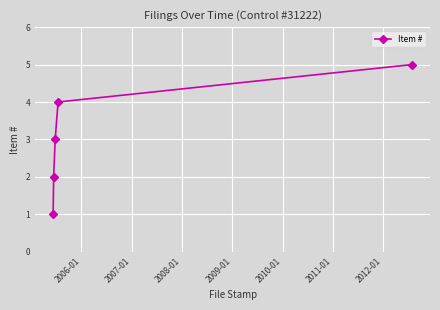

True or false: the data has more than 2 interior local peaks.

False